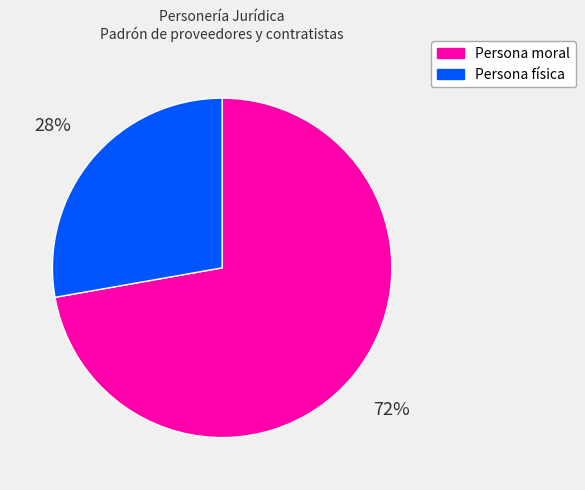

Count the number of slices in the pie.

2